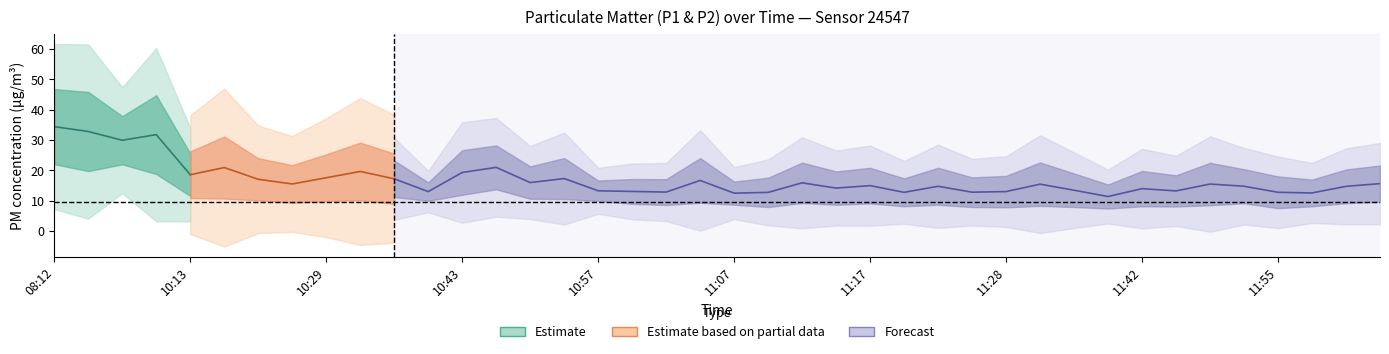

At which label does P1 reach its minimum?

11:37